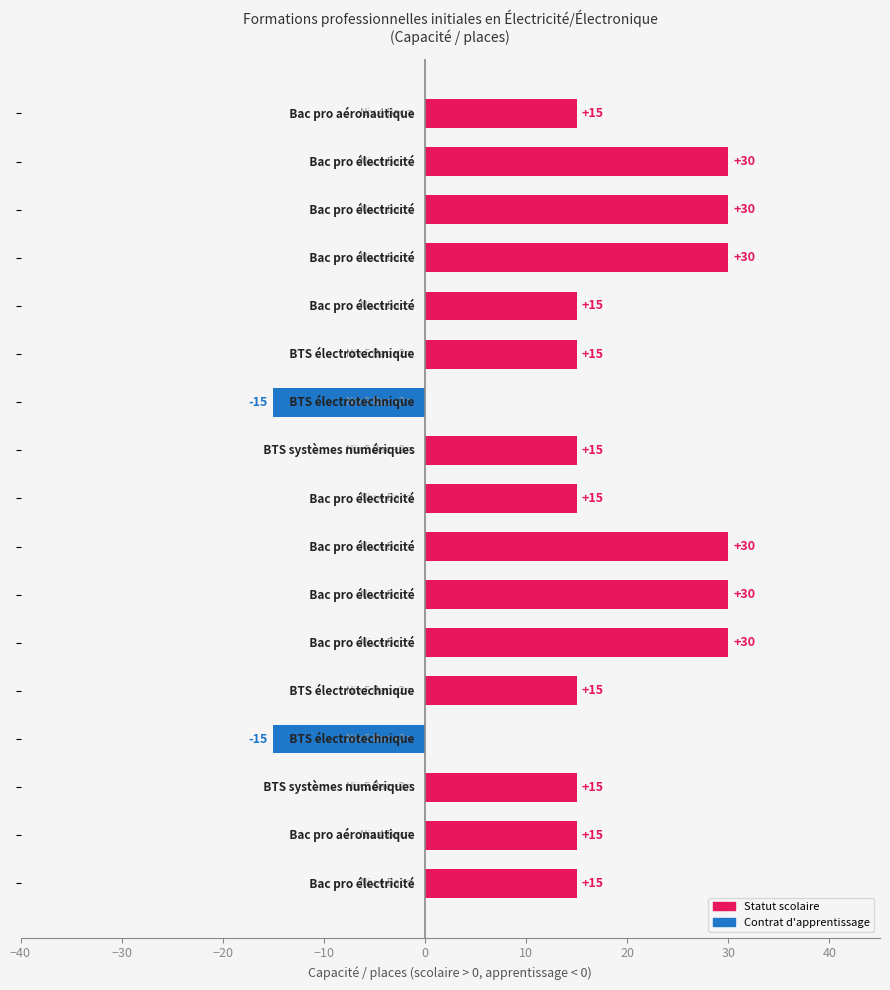

How many bars are there in total?

17